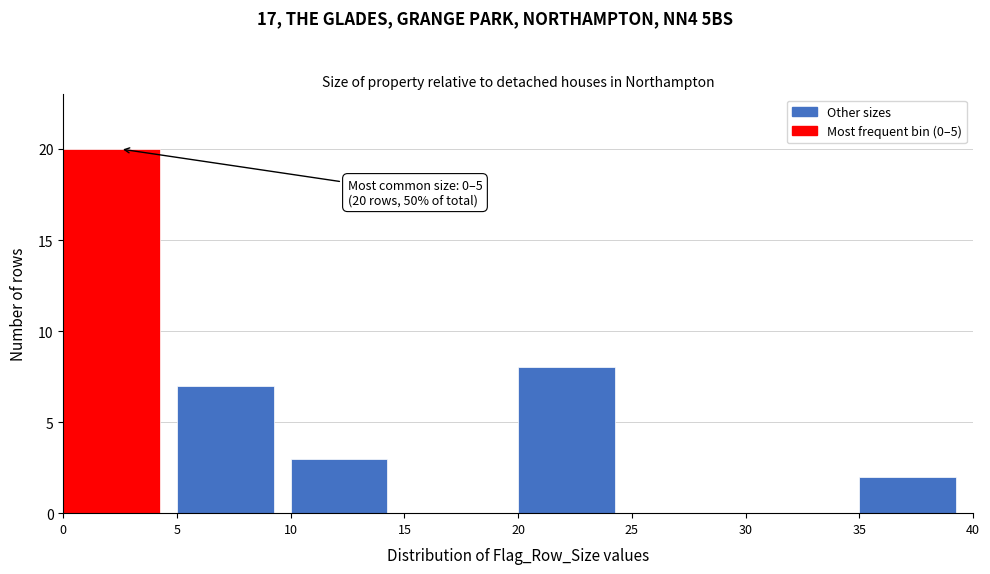

Which range on the x-axis has the tallest bar?

0 to 5